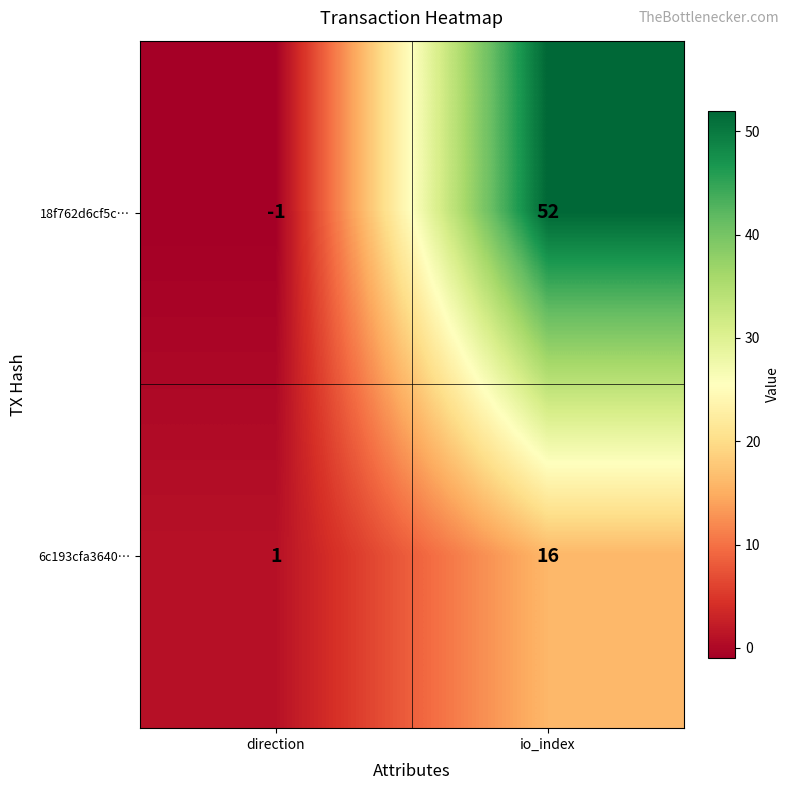

What is the total value across all series at io_index?

68